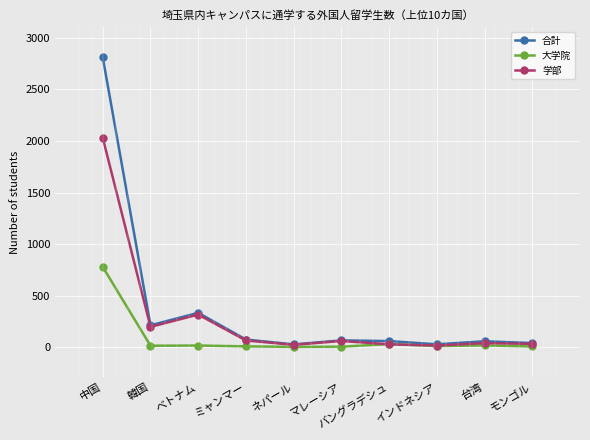

What is the lowest value of the 合計 series?

28